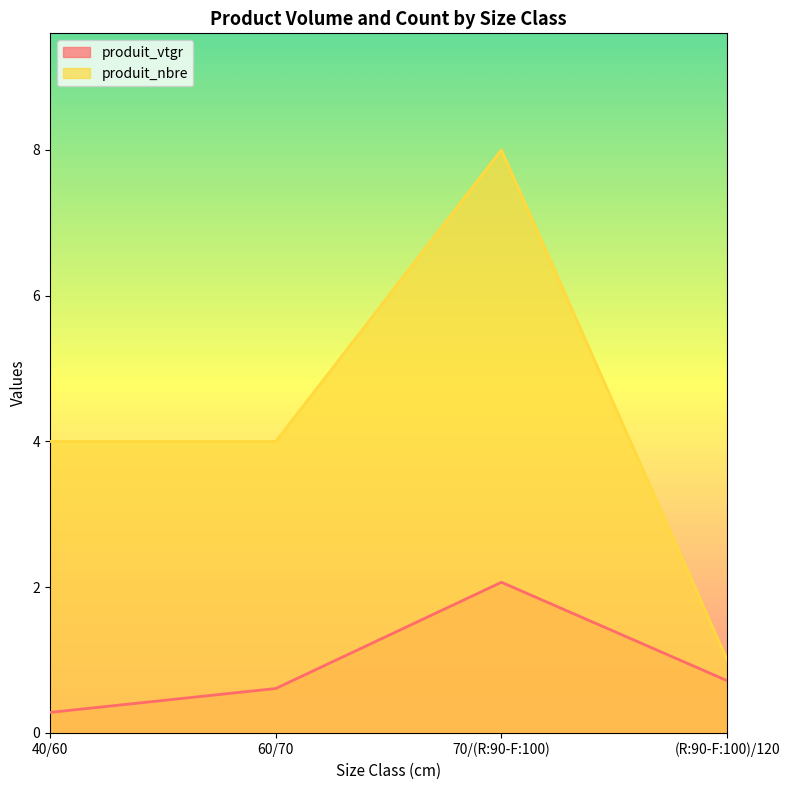

How many series are shown in this chart?

2